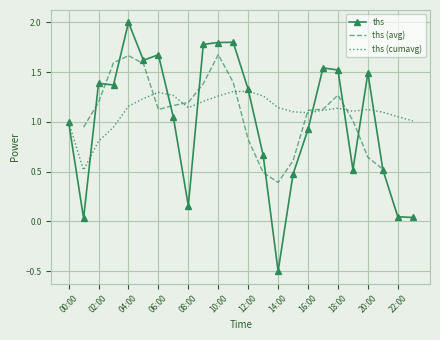

What is the average value?

1.0